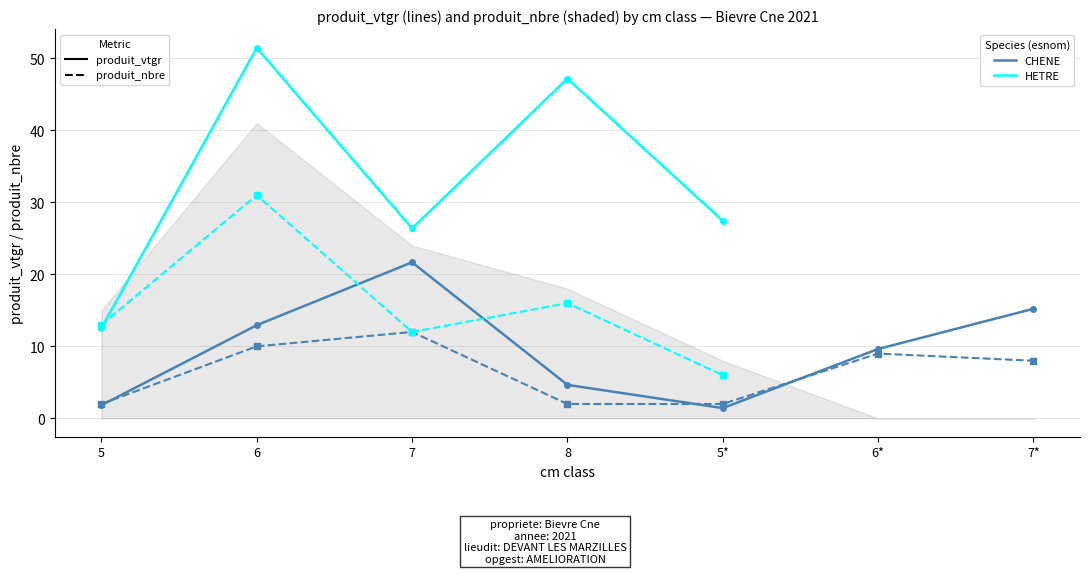

Is the value of CHENE nbre at 5* greater than the value of HETRE nbre at 5?

No